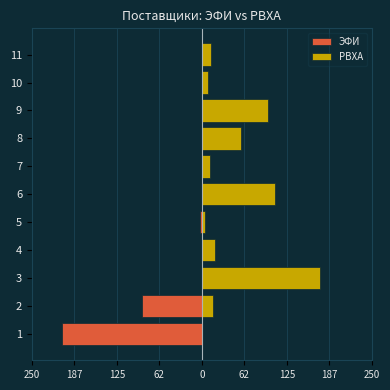

What is the difference between the maximum and minimum values in the РВХА series?

173.3